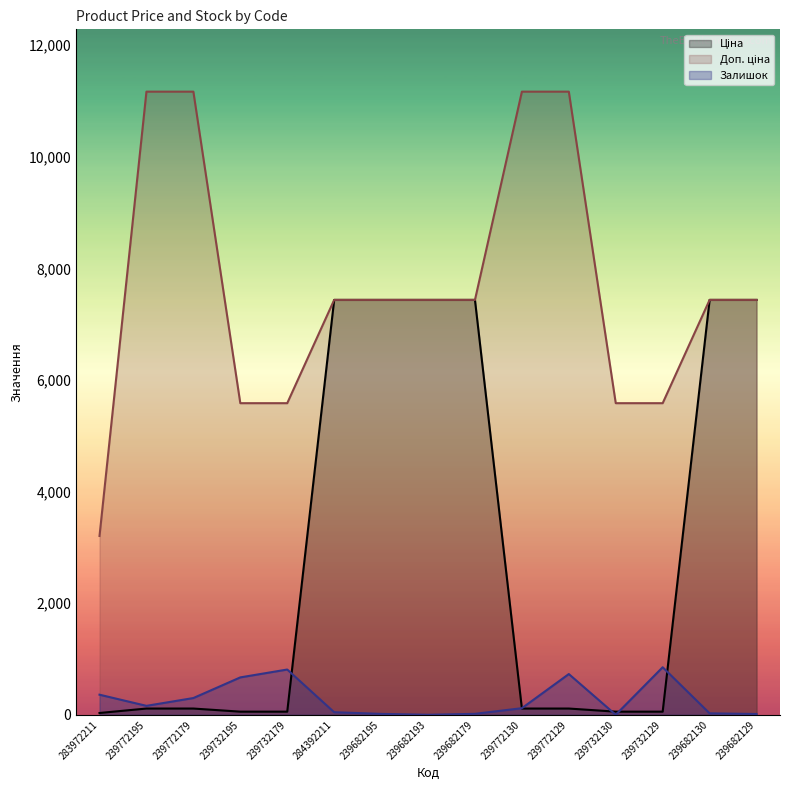

Read the Доп. ціна value at 239732129.

5585.0